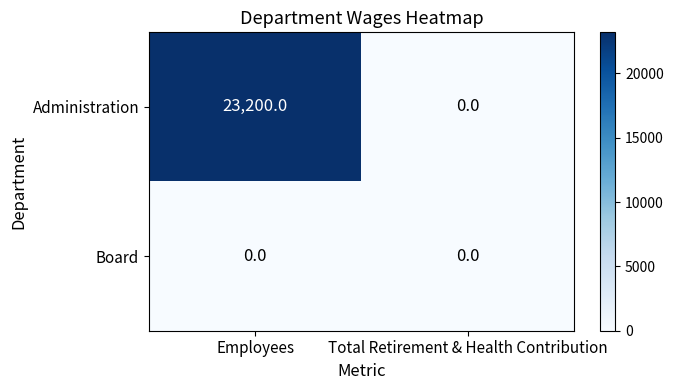

What is the average value of the Administration series?

11600